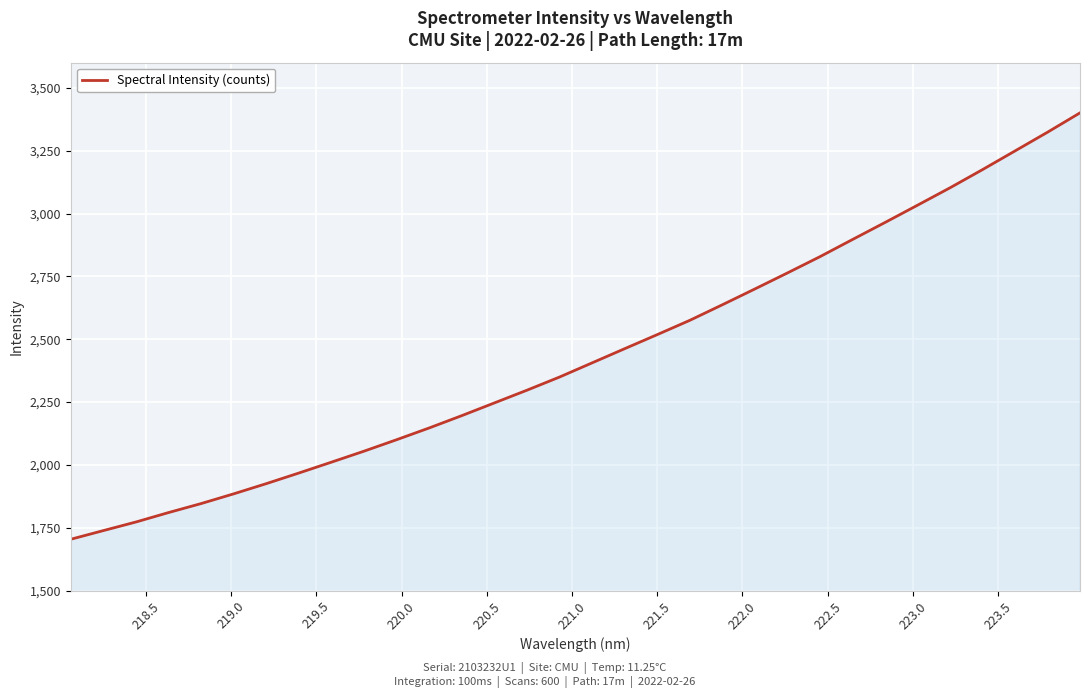

What is the difference between the maximum and minimum values?

1696.1